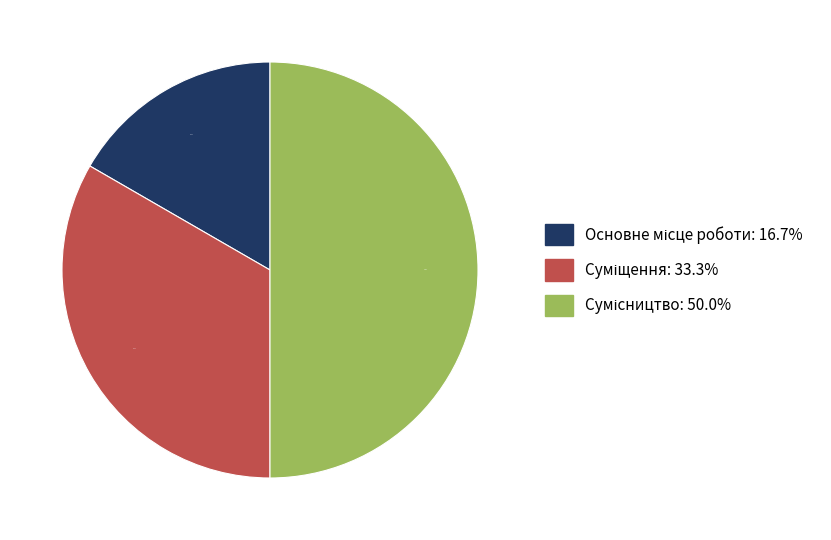

What percentage is the Суміщення slice, to the nearest percent?

33%